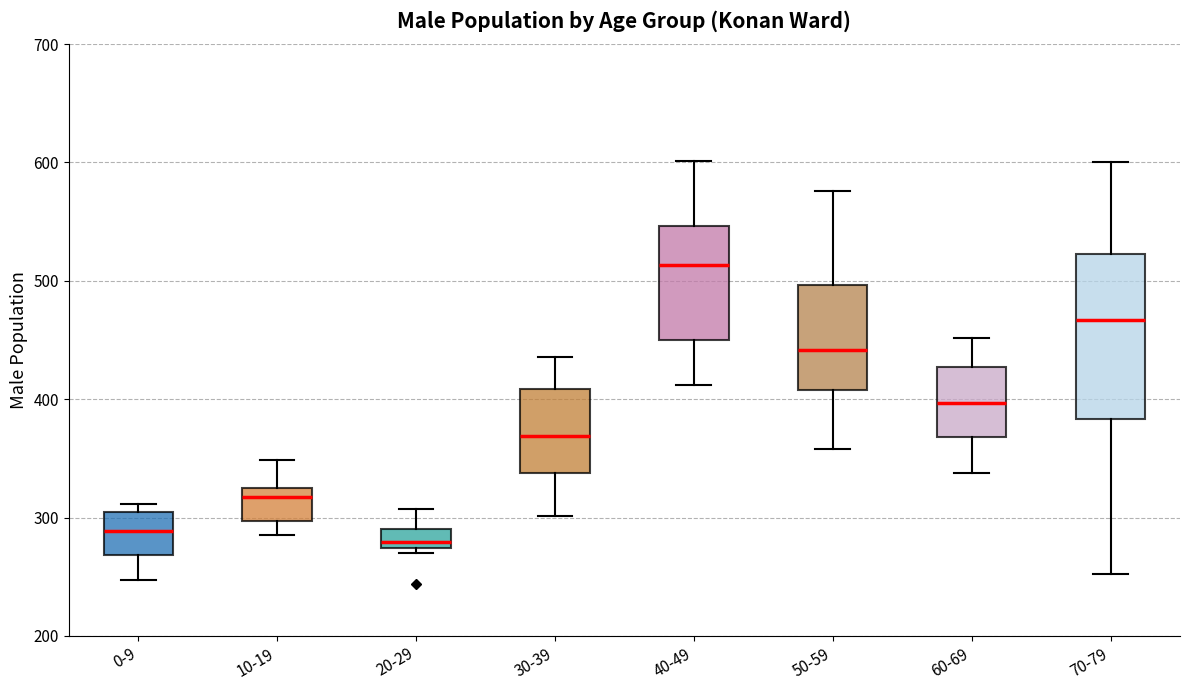

Which box is the tallest, from its lower edge to its upper edge?

70-79